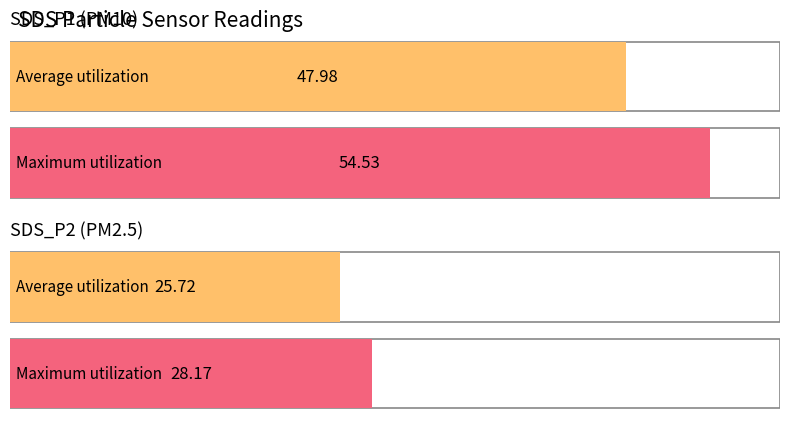

What are all the series names shown in the legend?

SDS_P1, SDS_P2